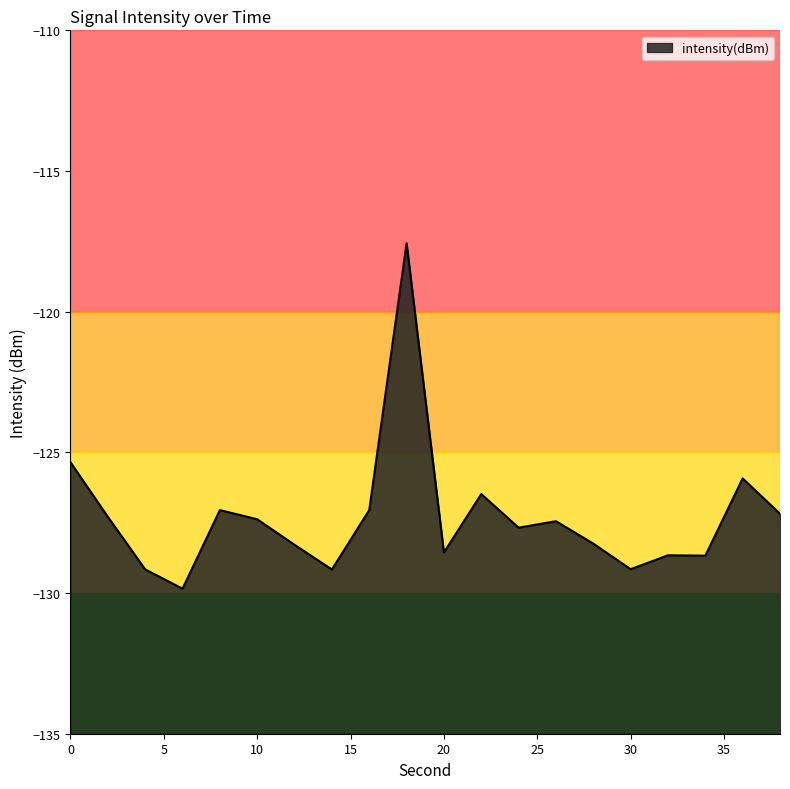

How many series are shown in this chart?

1